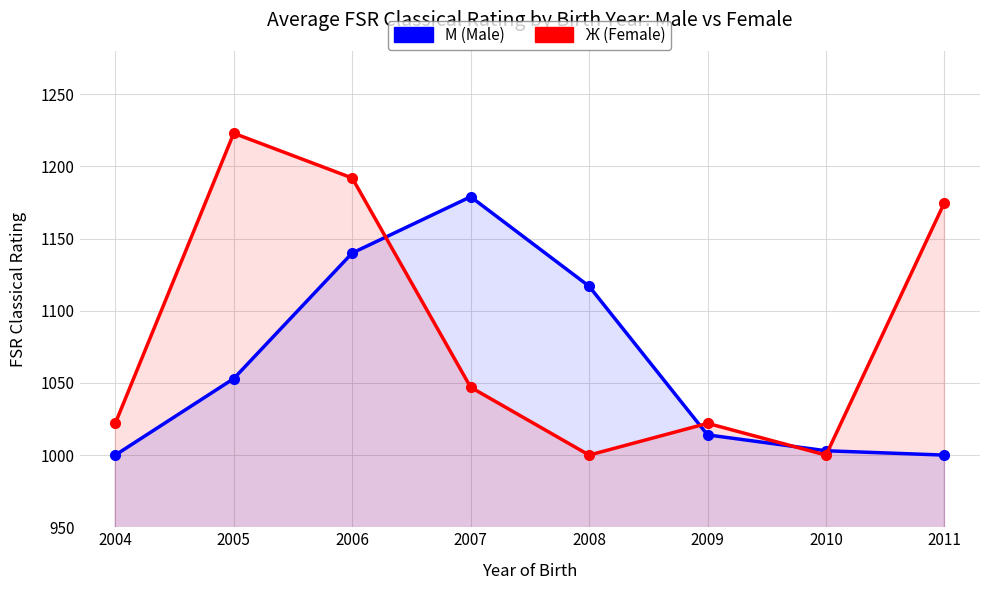

How many lines are shown in the chart?

2